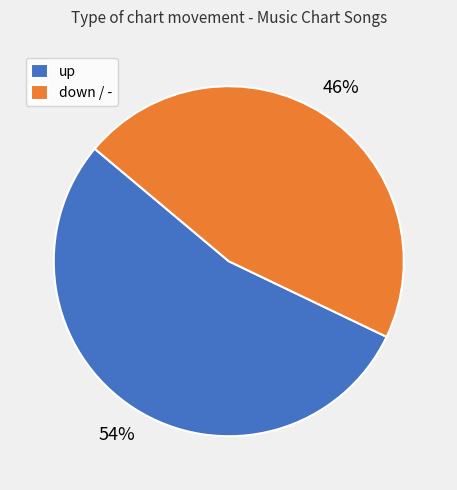

Do down / - and up together represent more than half of the pie?

Yes